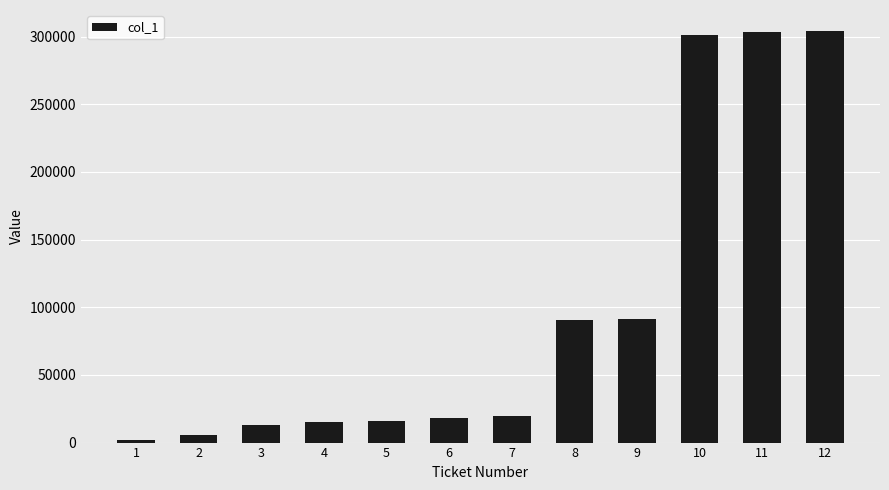

What is the change in value from 2 to 7?

+14202